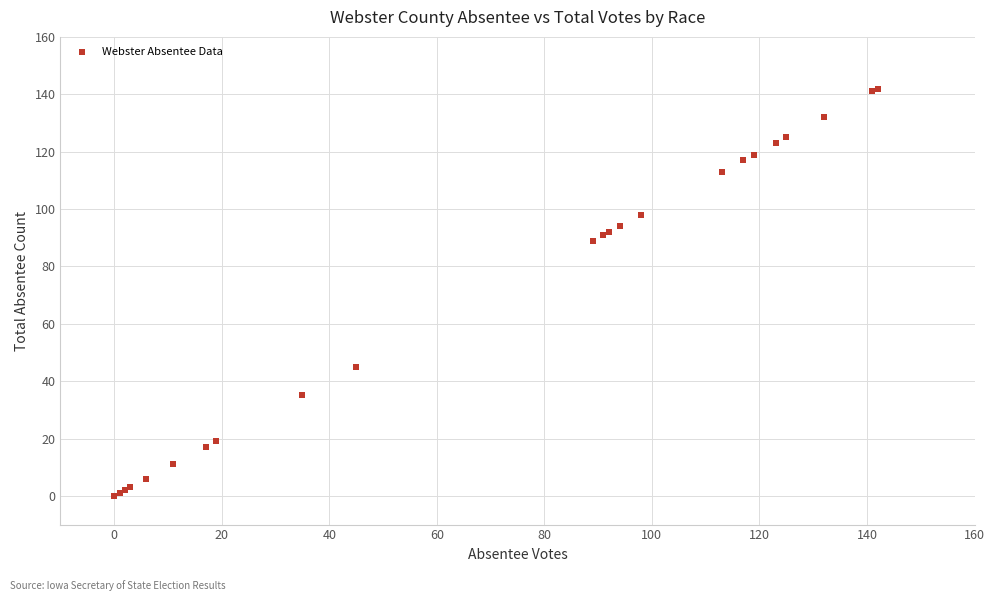

What Y value in the scatter plot is closest to 71?

89